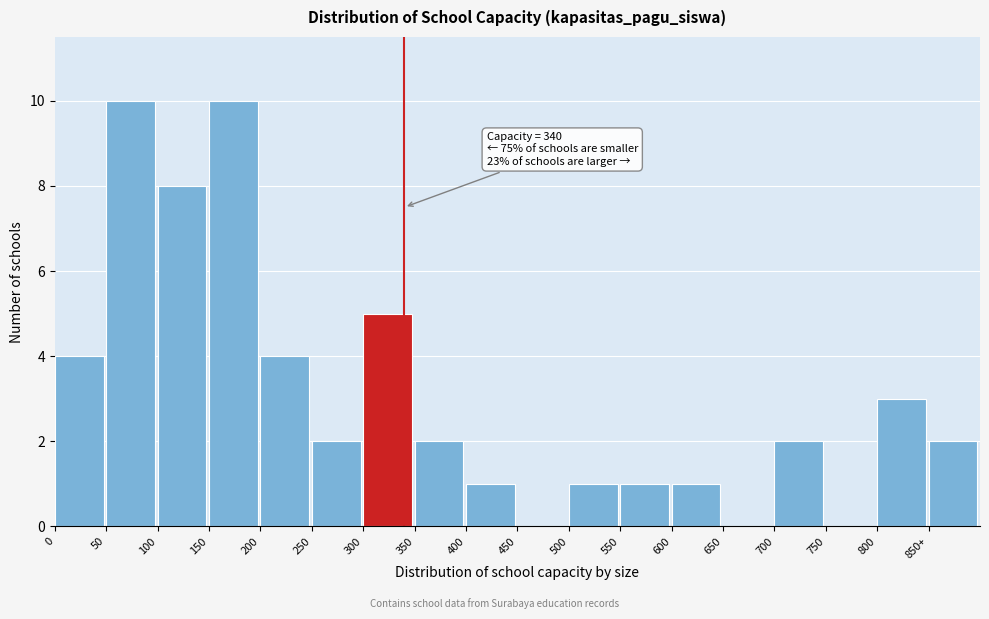

Reading left to right, list all the values displayed in this chart.

0=4	50=10	100=8	150=10	200=4	250=2	300=5	350=2	400=1	450=0	500=1	550=1	600=1	650=0	700=2	750=0	800=3	850+=2